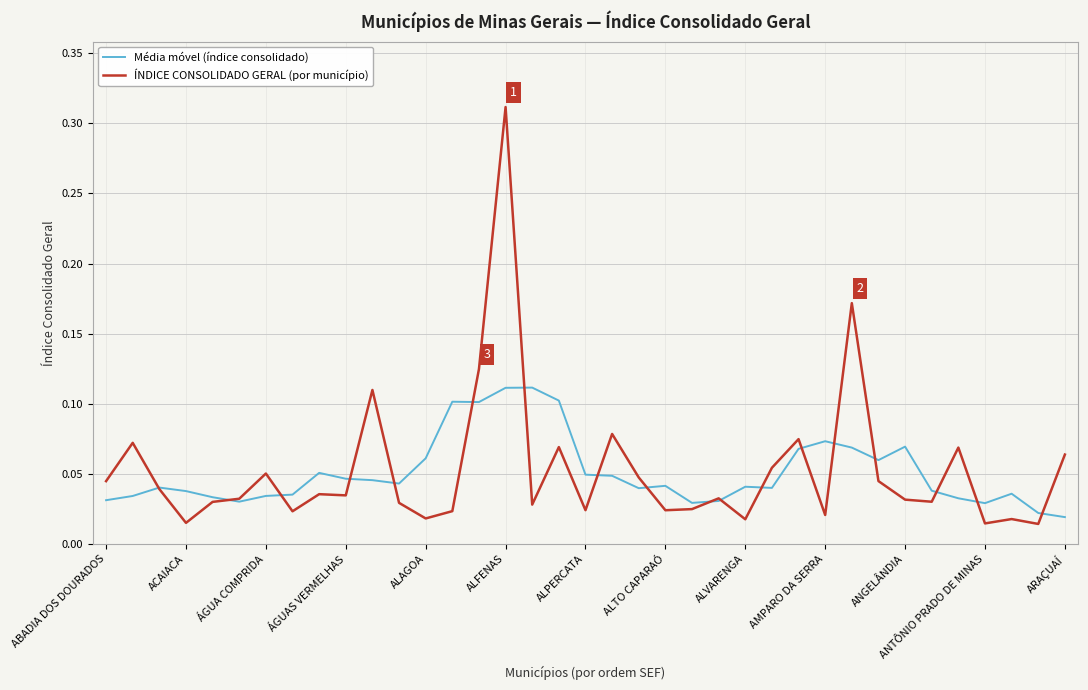

In Média móvel (índice consolidado), how many points are lower than both neighbors (excluding endpoints)?

8